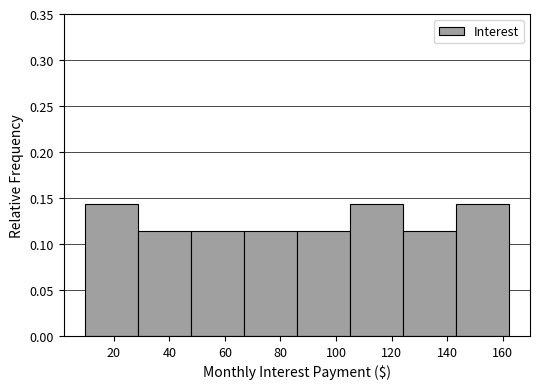

Reading left to right, list every bar in this chart as the range it spans on the x-axis followed by its height. Neither the bar edges nor the heights are printed on the chart, so give them approximately, as read against the axes.

10 to 28: 0.145
28 to 48: 0.115
48 to 66: 0.115
66 to 86: 0.115
86 to 104: 0.115
104 to 124: 0.145
124 to 144: 0.115
144 to 162: 0.145